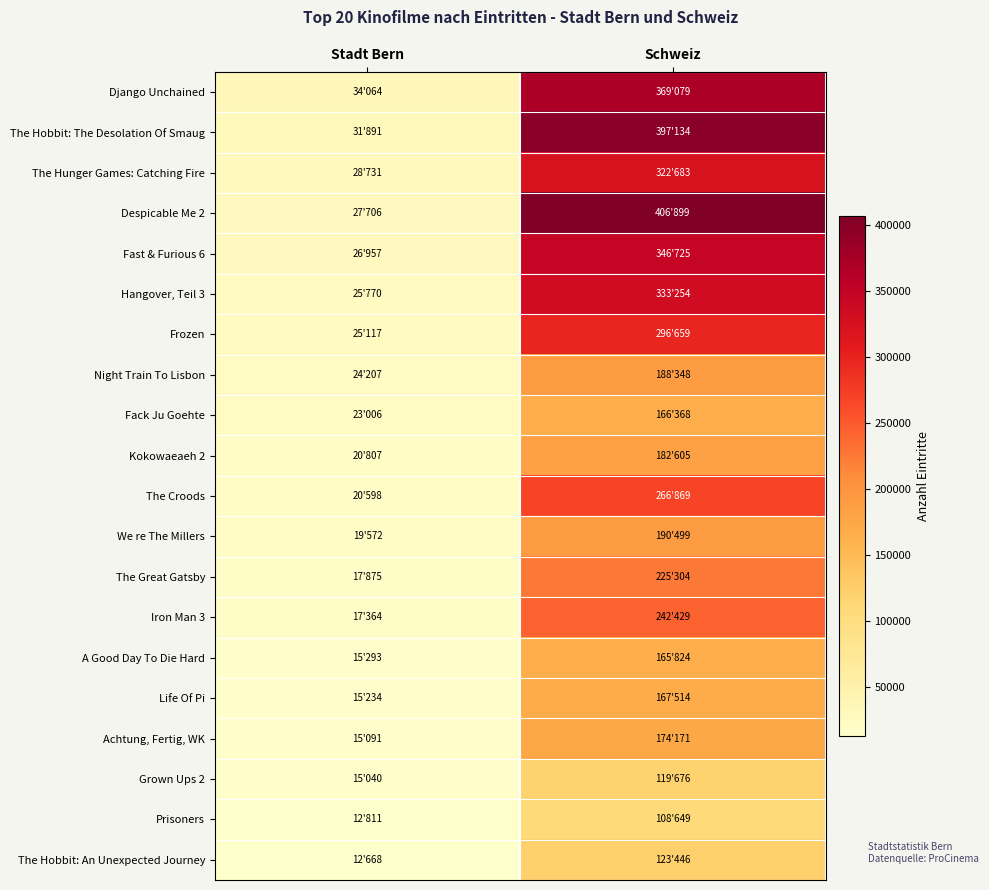

At which category is the sum across all series the highest?

Schweiz